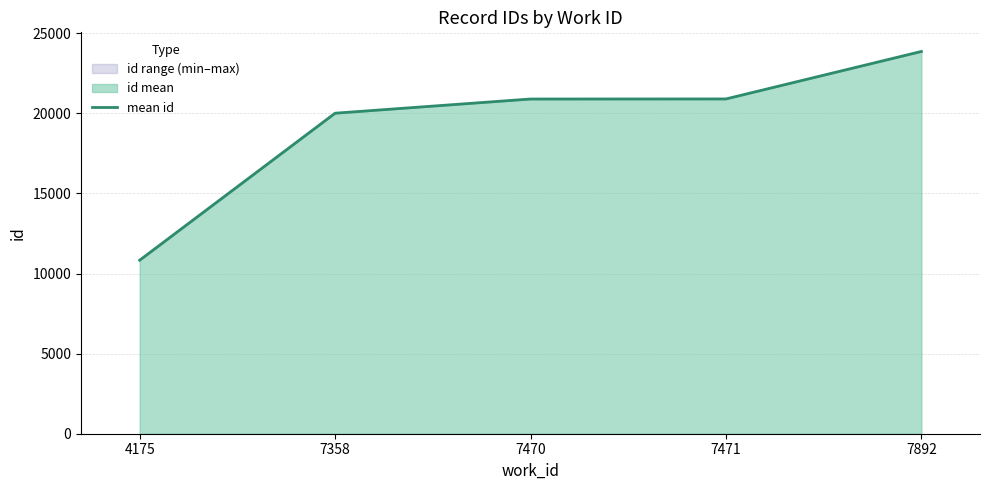

What is the minimum value for mean id?

10834.0